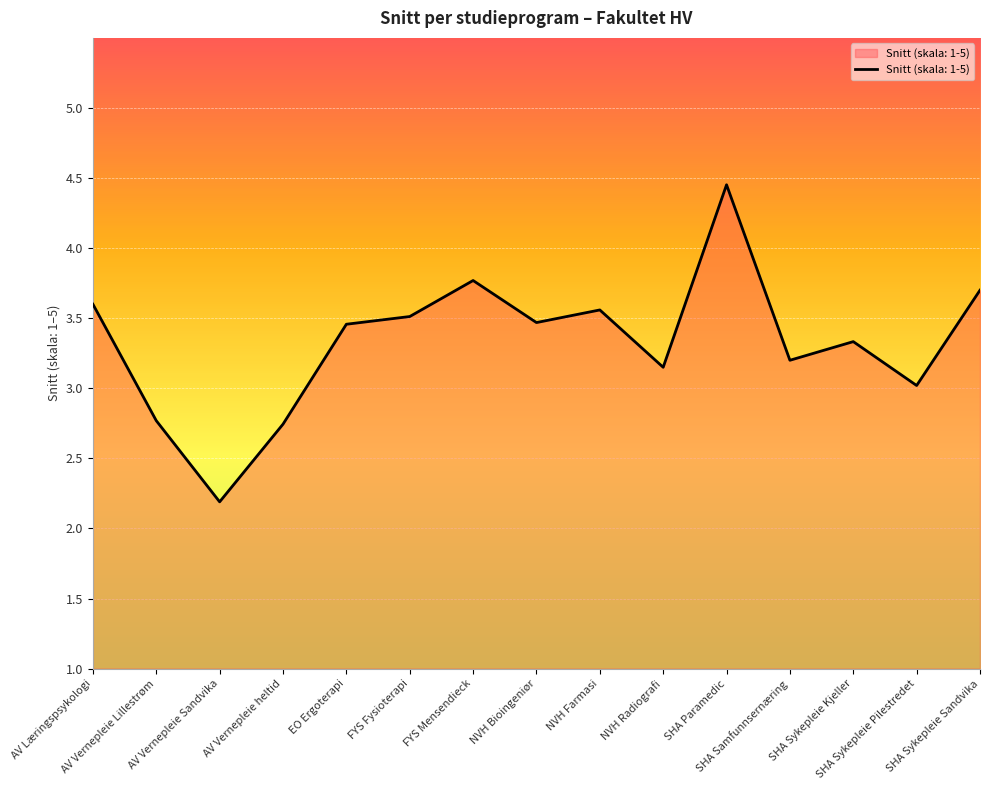

How many interior local peaks (higher than both neighbors) does the data have?

4